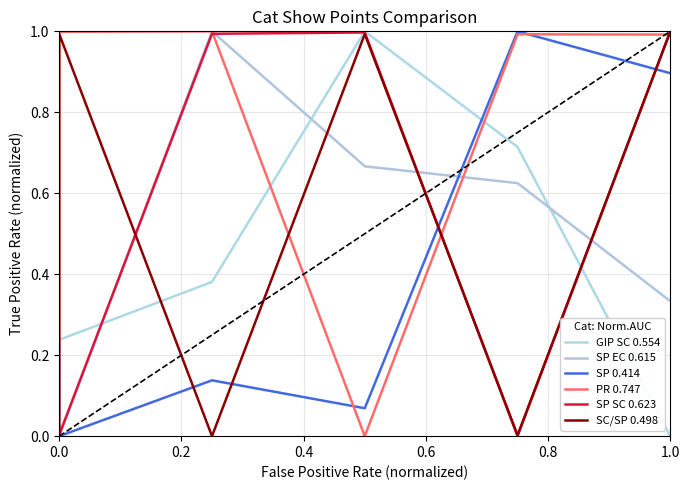

True or false: GIP SC 0.554 and SP SC 0.623 intersect in this chart.

True